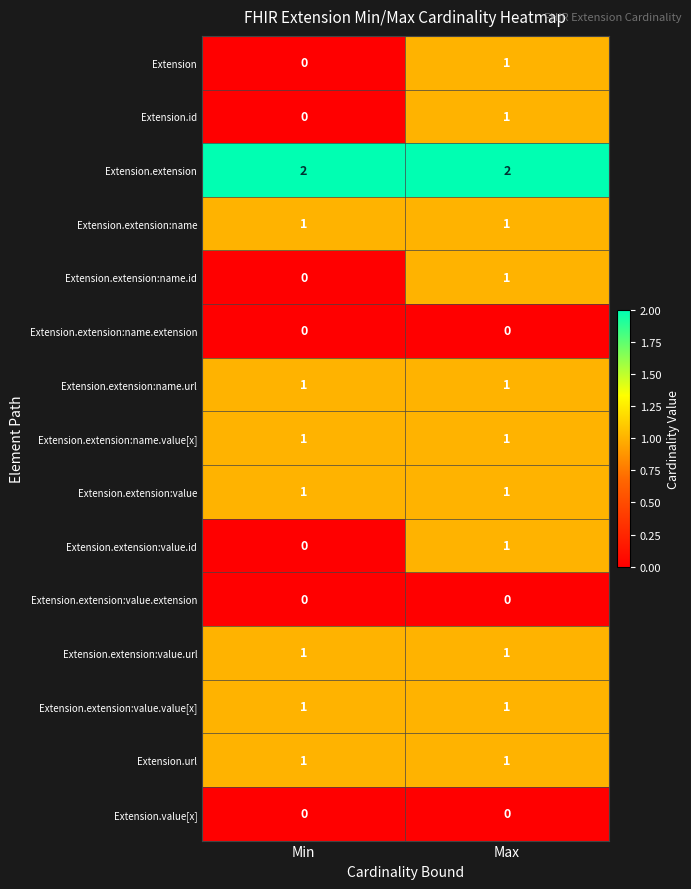

What is the sum of the Extension.extension values at Min and Max?

4